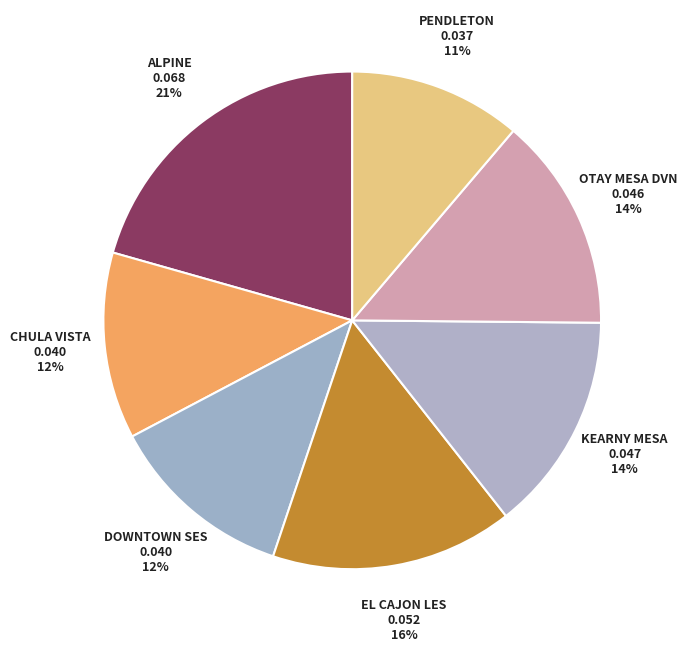

Is there a majority slice in this chart?

No